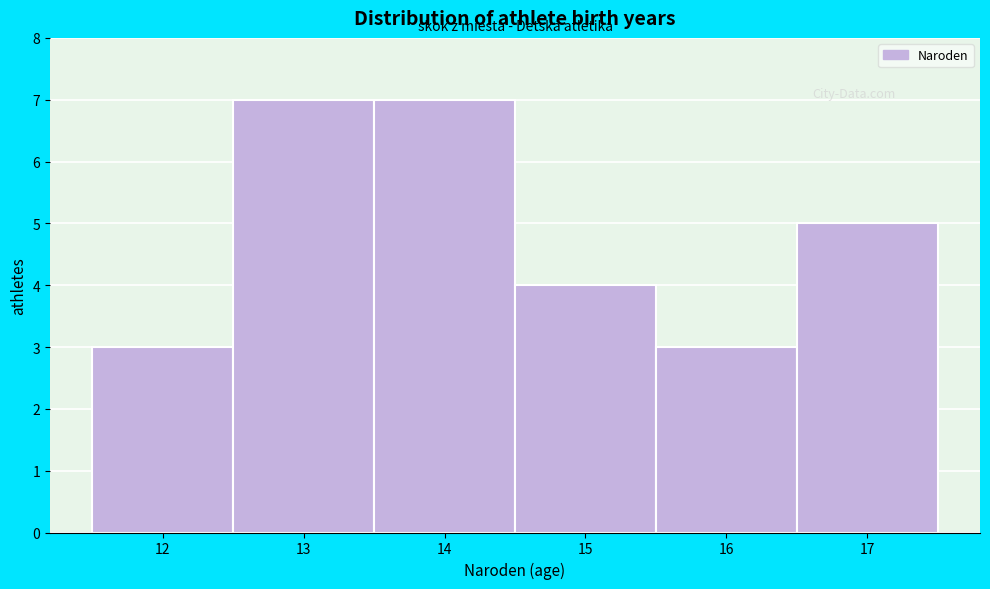

Reading left to right, list every bar in this chart as the range it spans on the x-axis followed by its height. The values are not printed on the chart, so give them approximately, as read against the axis.

11.5 to 12.5: 3
12.5 to 13.5: 7
13.5 to 14.5: 7
14.5 to 15.5: 4
15.5 to 16.5: 3
16.5 to 17.5: 5